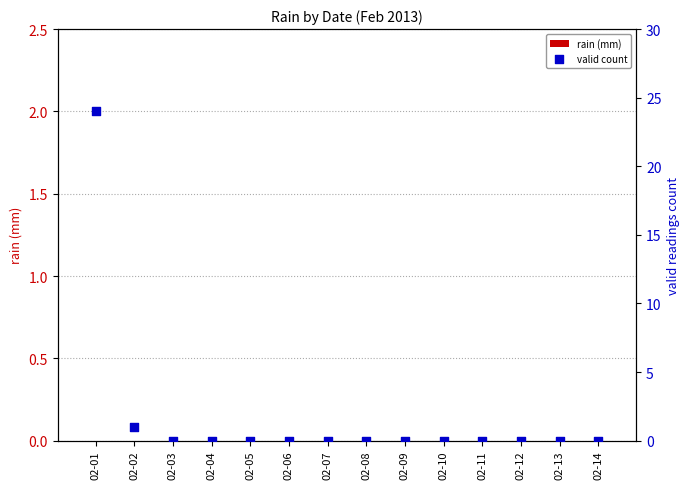

At how many categories does at least one series exceed 16?

1